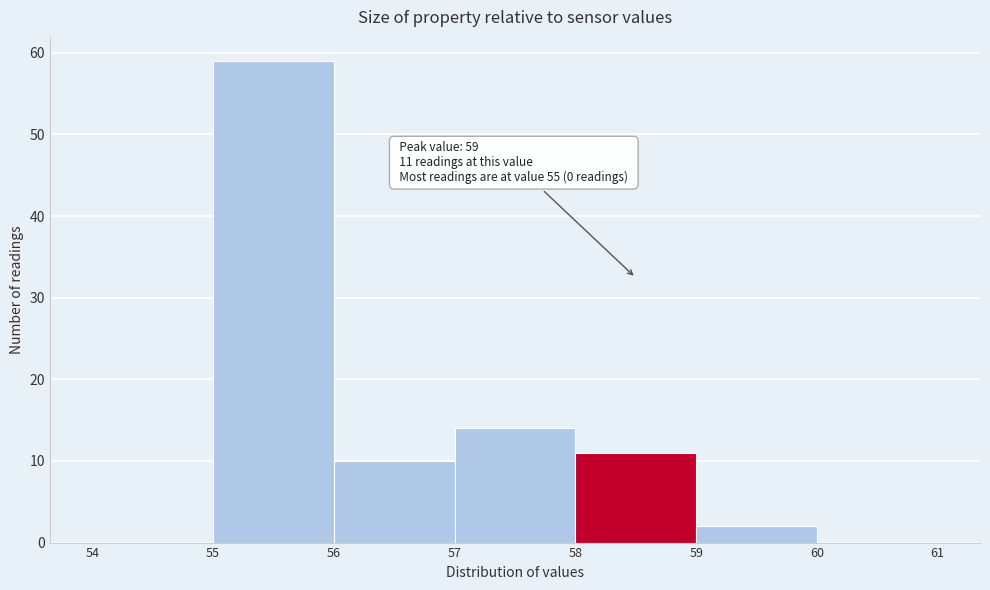

Over which range of the x-axis is the bar tallest?

55 to 56